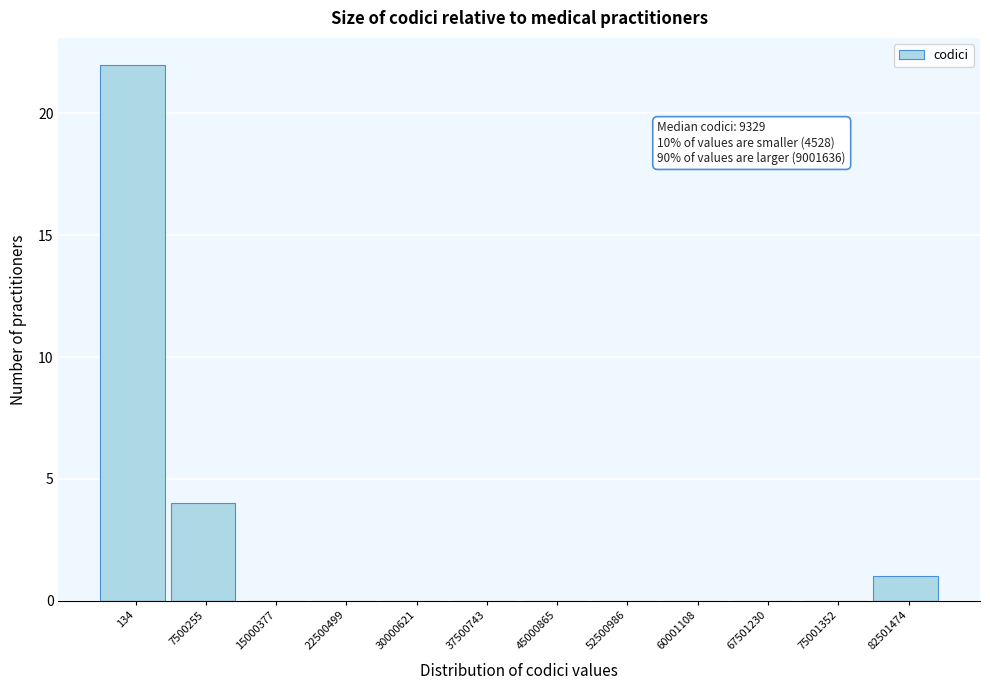

Reading right to left, what are all the values shown in this chart?

82501474=1	75001352=0	67501230=0	60001108=0	52500986=0	45000865=0	37500743=0	30000621=0	22500499=0	15000377=0	7500255=4	134=22